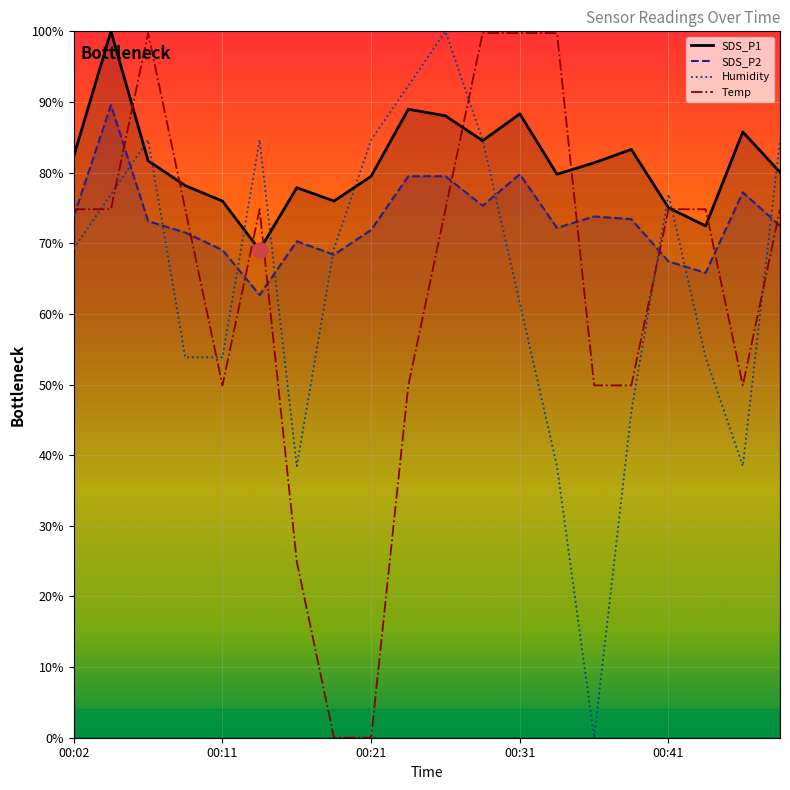

Which series has the largest total across all categories?

SDS_P1